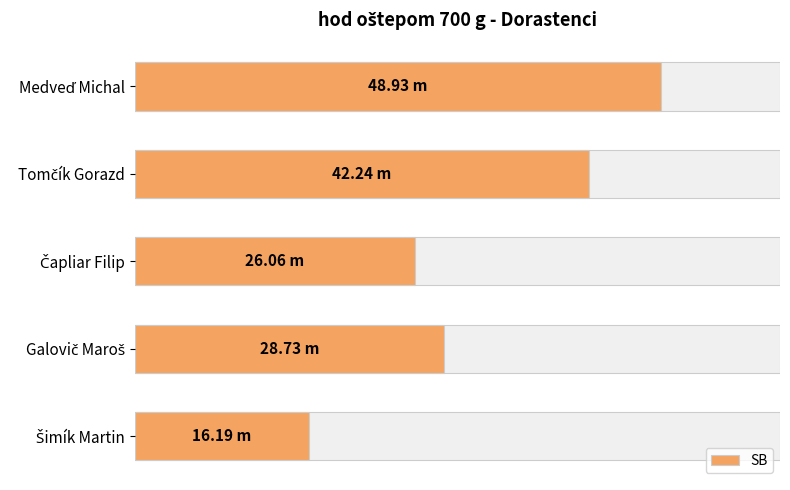

What is the change in value from Medveď Michal to Tomčík Gorazd?

-6.7